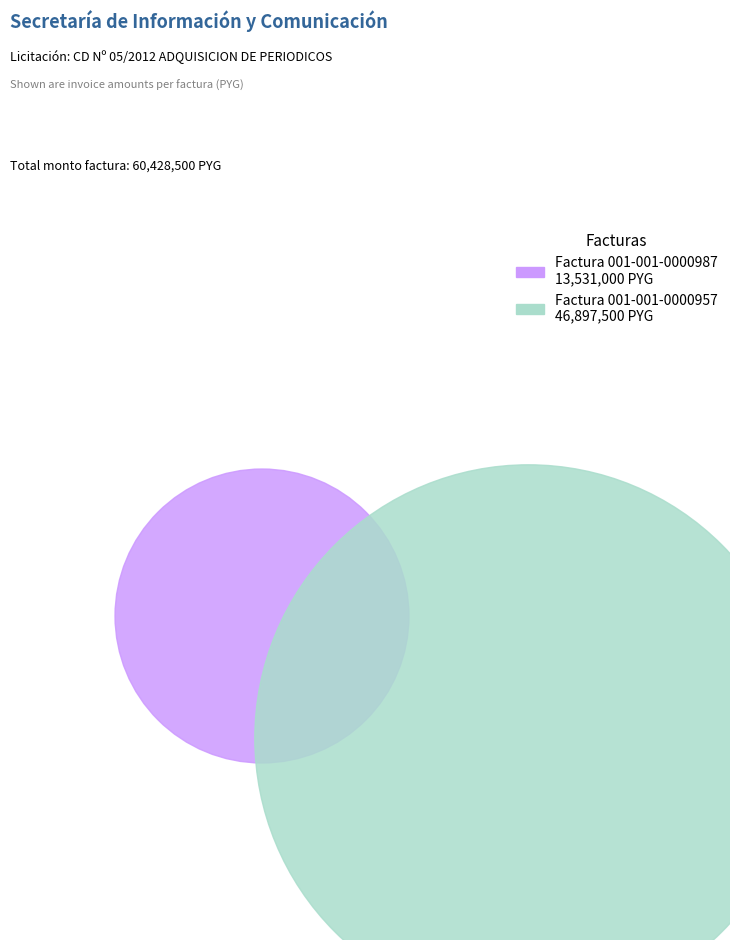

What is the change in value from Factura 001-001-0000987 to Factura 001-001-0000957?

+33366500